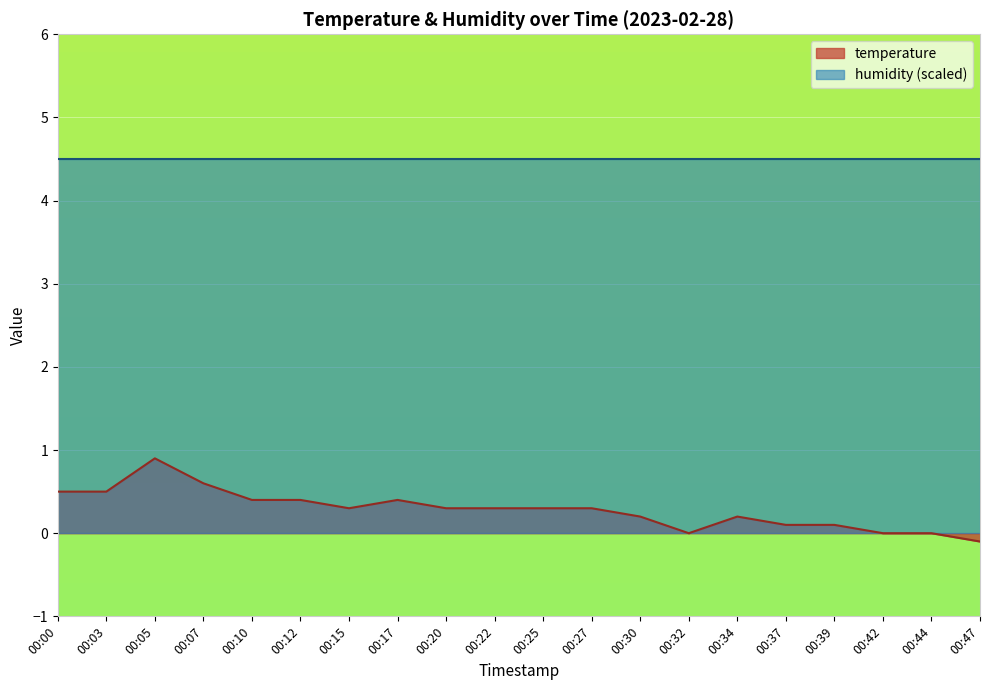

What is the difference between the maximum and minimum values?

1.0